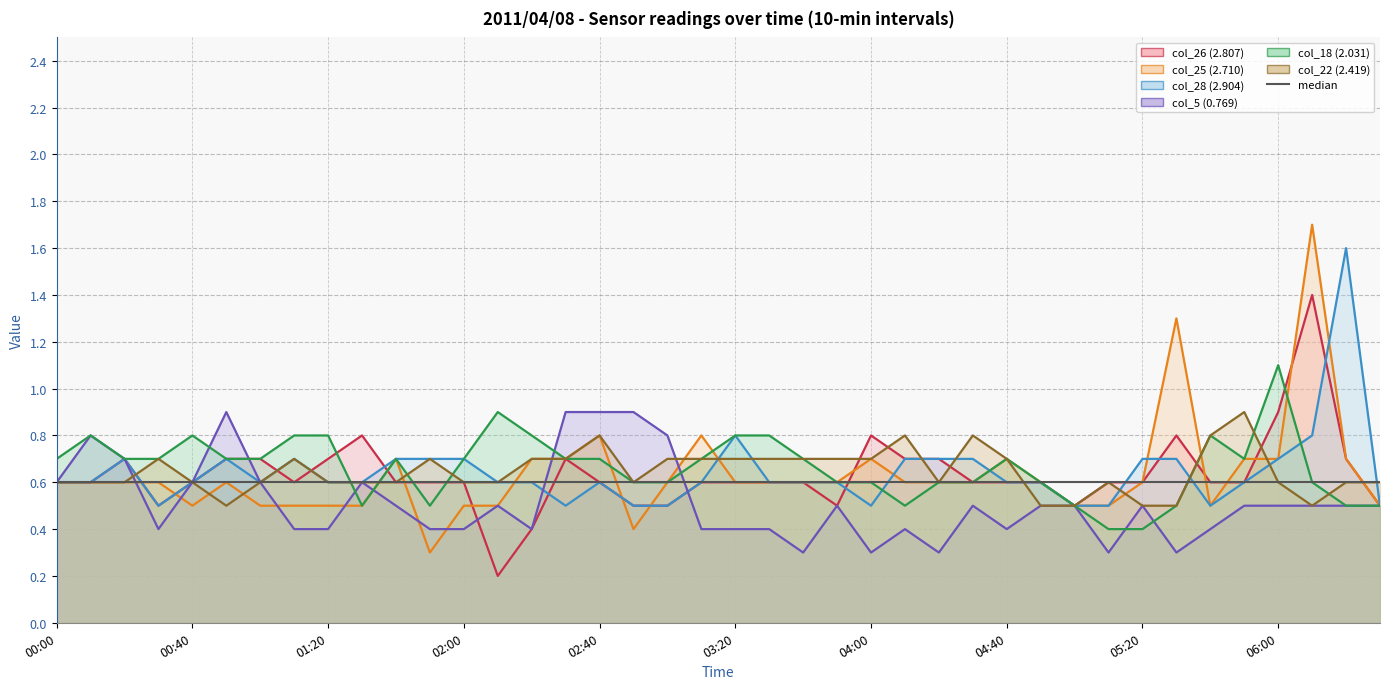

At which category is the sum across all series the highest?

06:10